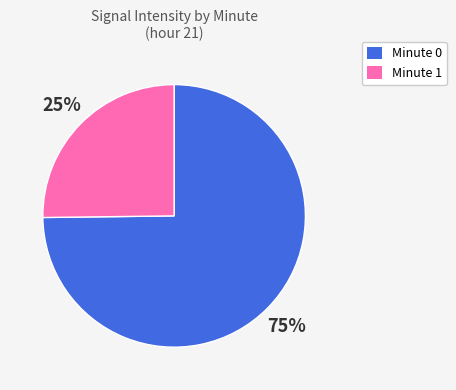

Is there any slice that represents more than half of the pie?

Yes